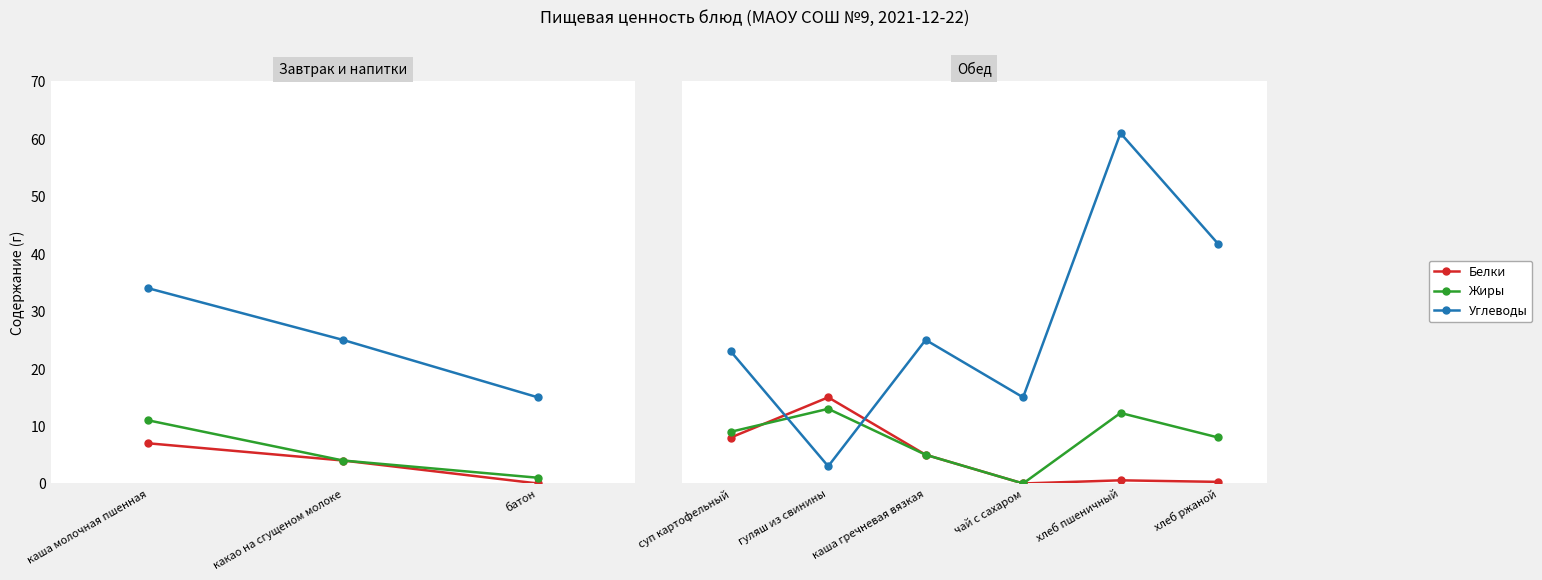

Between суп картофельный and хлеб ржаной, which series saw the biggest shift?

Углеводы